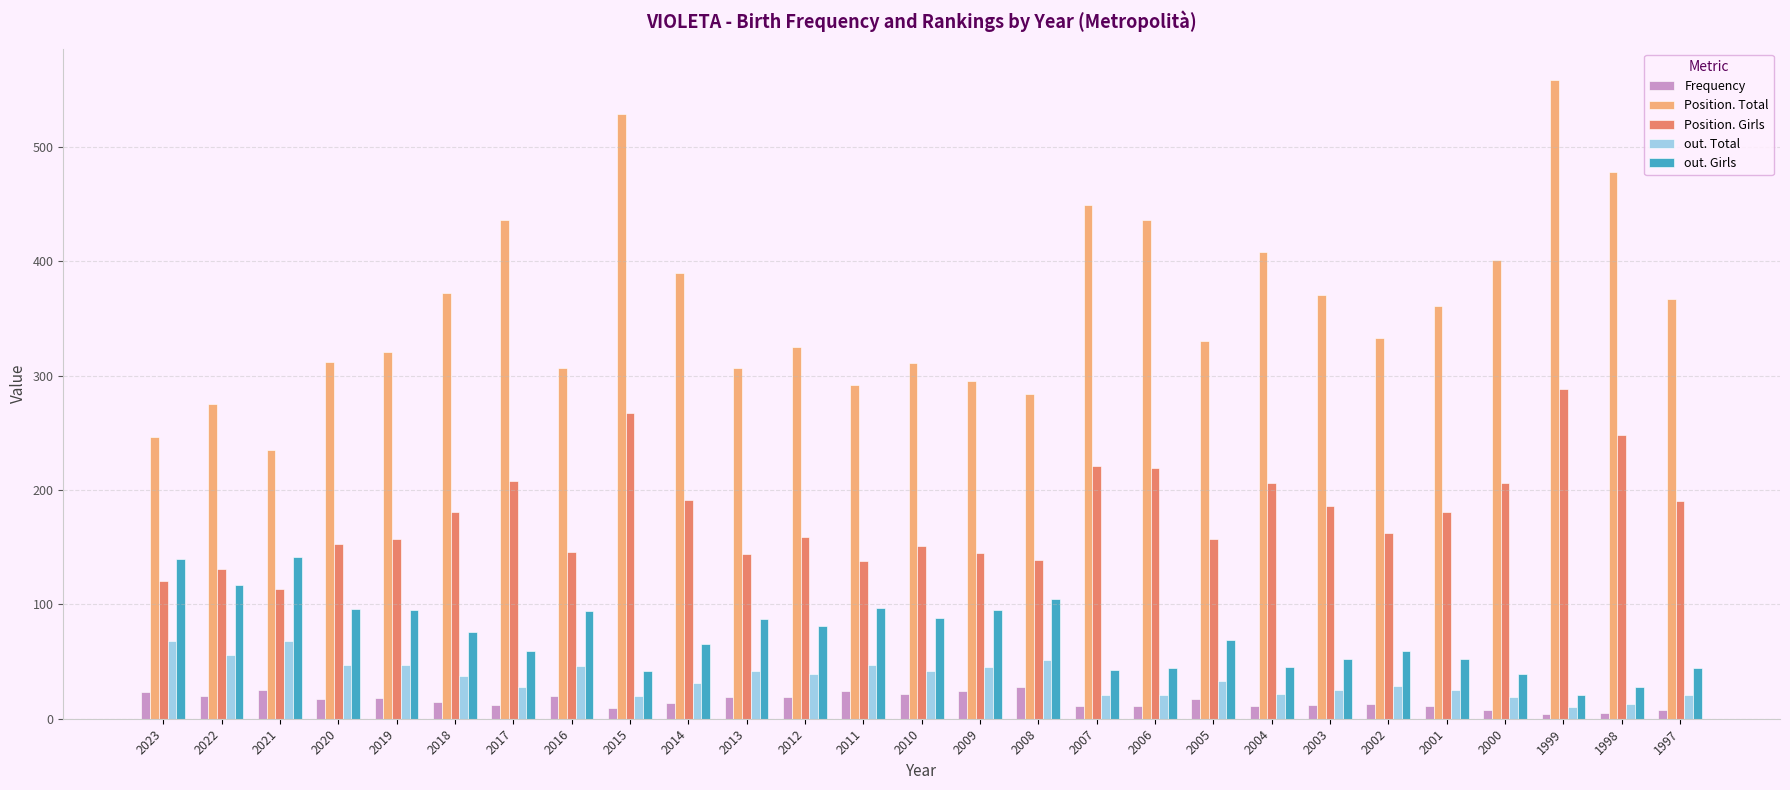

Is the value of out. Total at 2003 greater than the value of Position. Total at 2002?

No